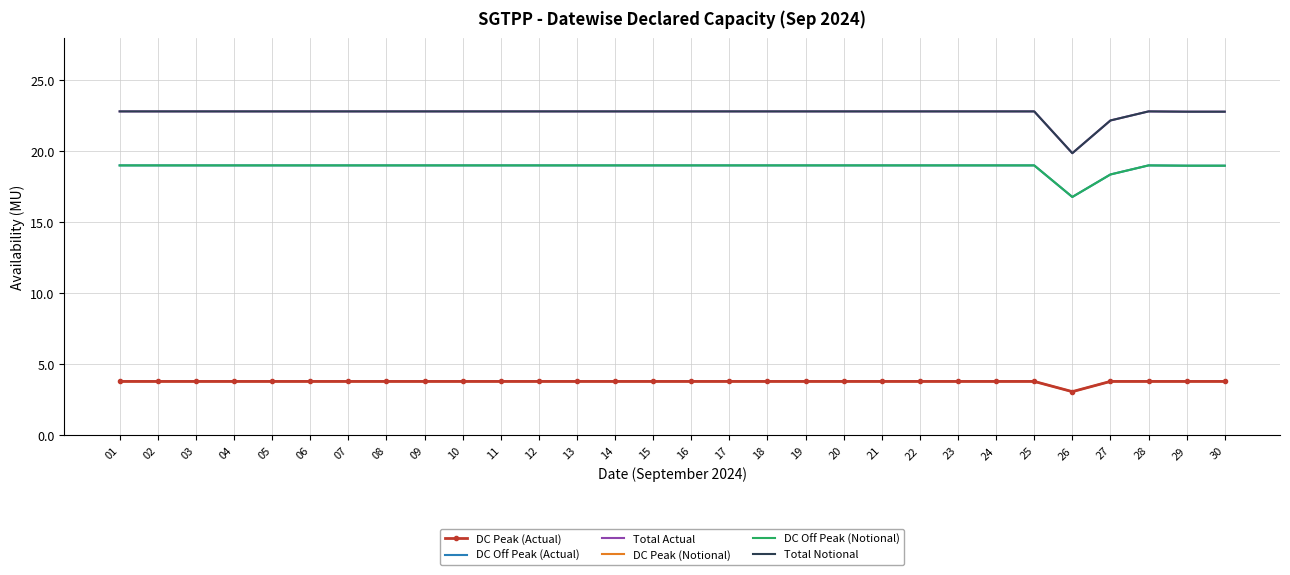

Reading right to left, extract all data points from this chart.

DC Peak (Actual): 3.8	3.8	3.8	3.8	3.1	3.8	3.8	3.8	3.8	3.8	3.8	3.8	3.8	3.8	3.8	3.8	3.8	3.8	3.8	3.8	3.8	3.8	3.8	3.8	3.8	3.8	3.8	3.8	3.8	3.8
DC Off Peak (Actual): 19.0	19.0	19.0	18.4	16.8	19.0	19.0	19.0	19.0	19.0	19.0	19.0	19.0	19.0	19.0	19.0	19.0	19.0	19.0	19.0	19.0	19.0	19.0	19.0	19.0	19.0	19.0	19.0	19.0	19.0
Total Actual: 22.8	22.8	22.8	22.2	19.9	22.8	22.8	22.8	22.8	22.8	22.8	22.8	22.8	22.8	22.8	22.8	22.8	22.8	22.8	22.8	22.8	22.8	22.8	22.8	22.8	22.8	22.8	22.8	22.8	22.8
DC Peak (Notional): 3.8	3.8	3.8	3.8	3.1	3.8	3.8	3.8	3.8	3.8	3.8	3.8	3.8	3.8	3.8	3.8	3.8	3.8	3.8	3.8	3.8	3.8	3.8	3.8	3.8	3.8	3.8	3.8	3.8	3.8
DC Off Peak (Notional): 19.0	19.0	19.0	18.4	16.8	19.0	19.0	19.0	19.0	19.0	19.0	19.0	19.0	19.0	19.0	19.0	19.0	19.0	19.0	19.0	19.0	19.0	19.0	19.0	19.0	19.0	19.0	19.0	19.0	19.0
Total Notional: 22.8	22.8	22.8	22.2	19.9	22.8	22.8	22.8	22.8	22.8	22.8	22.8	22.8	22.8	22.8	22.8	22.8	22.8	22.8	22.8	22.8	22.8	22.8	22.8	22.8	22.8	22.8	22.8	22.8	22.8